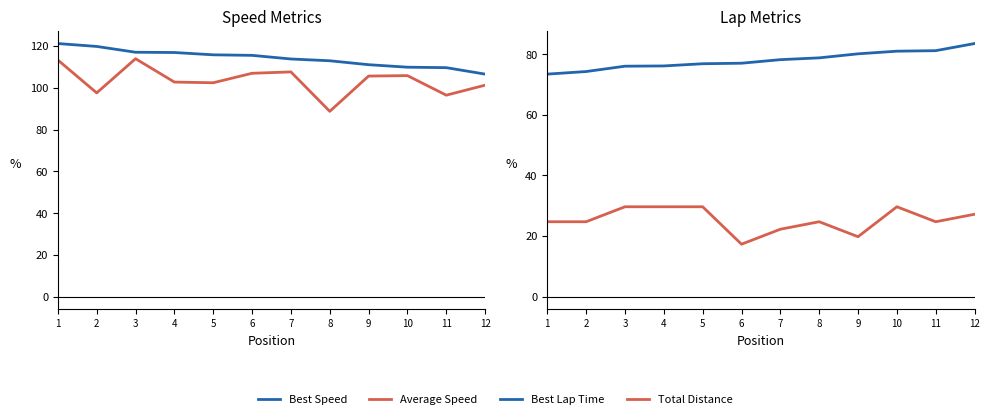

How many data points in Best Lap Time are above 78?

6